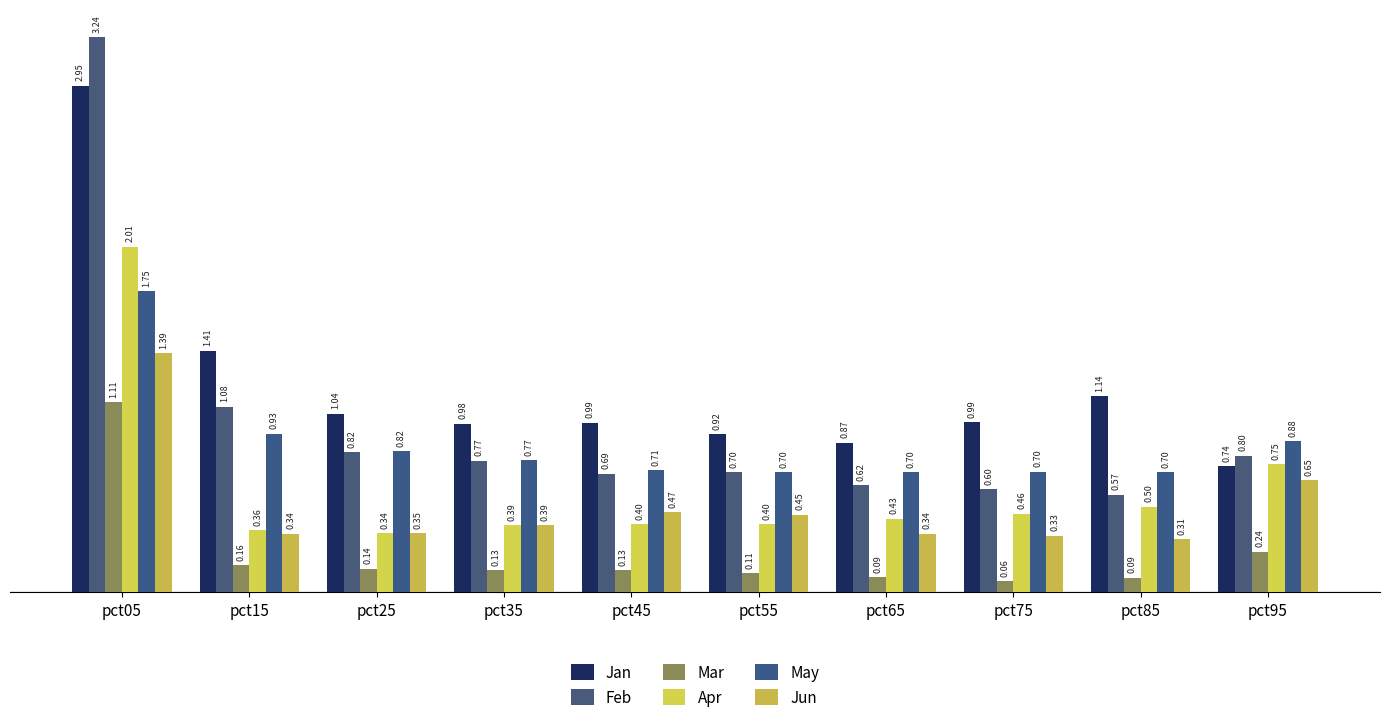

What are all the series names shown in the legend?

Jan, Feb, Mar, Apr, May, Jun